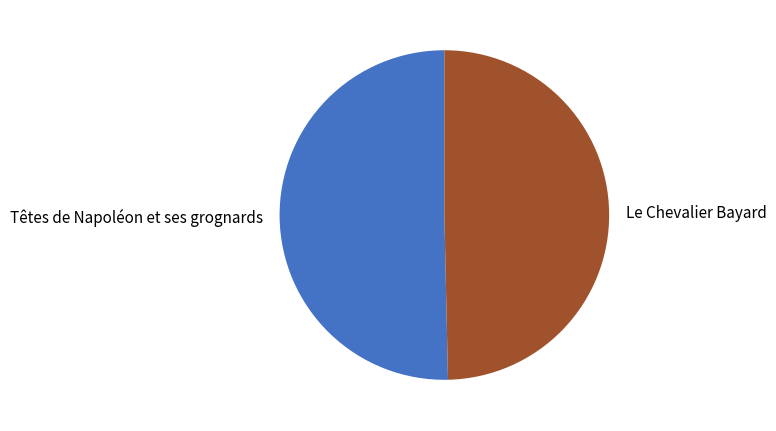

Do Têtes de Napoléon et ses grognards and Le Chevalier Bayard together represent more than half of the pie?

Yes